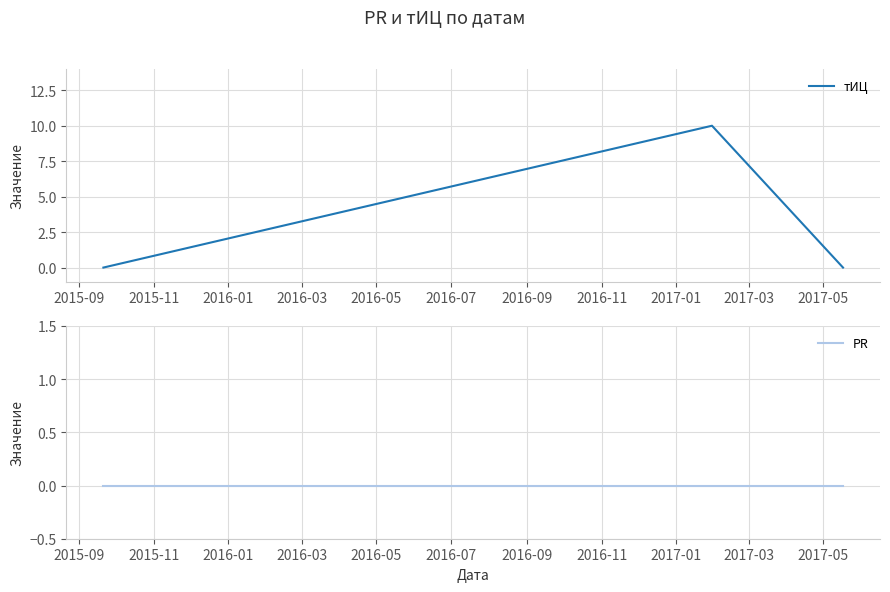

Which series has the largest total across all categories?

тИЦ